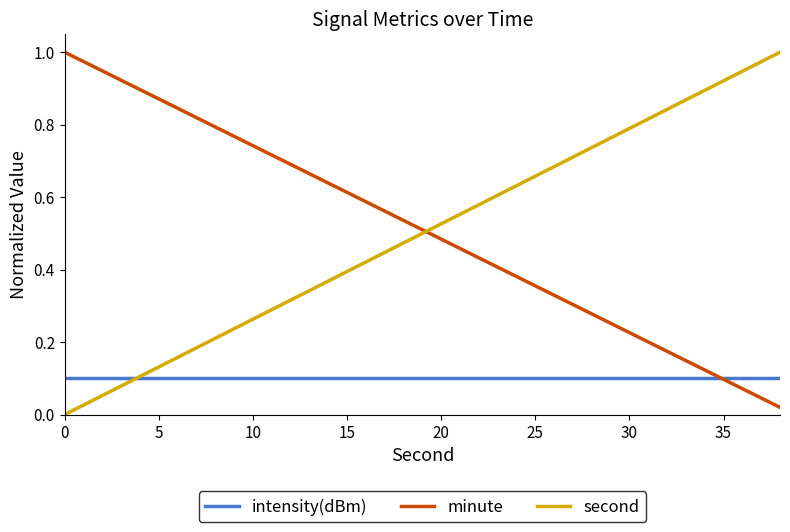

Does the chart display data point markers on the line(s)?

No